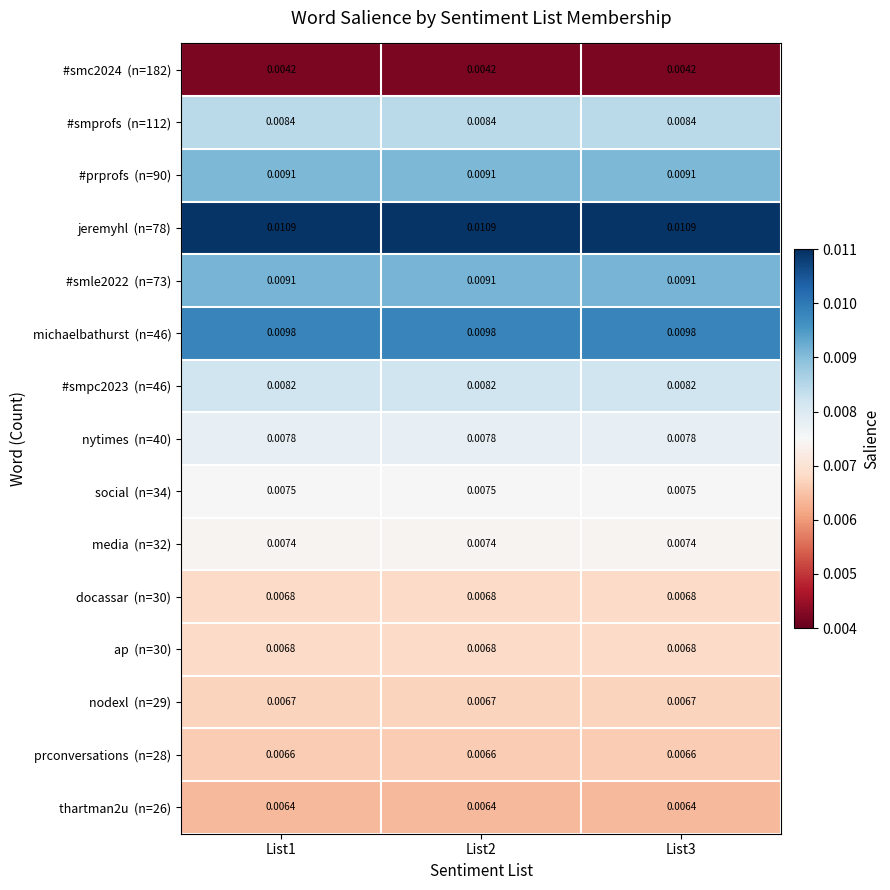

List the series in order of their peak value, lowest first.

#smc2024 (n=182), thartman2u (n=26), prconversations (n=28), nodexl (n=29), docassar (n=30), ap (n=30), media (n=32), social (n=34), nytimes (n=40), #smpc2023 (n=46), #smprofs (n=112), #prprofs (n=90), #smle2022 (n=73), michaelbathurst (n=46), jeremyhl (n=78)